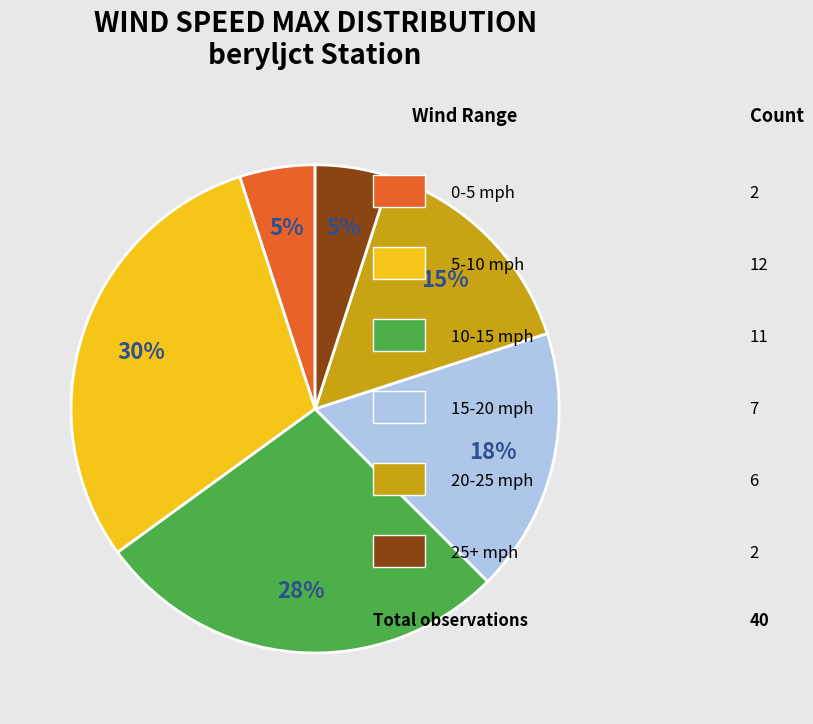

Count the number of slices in the pie.

6